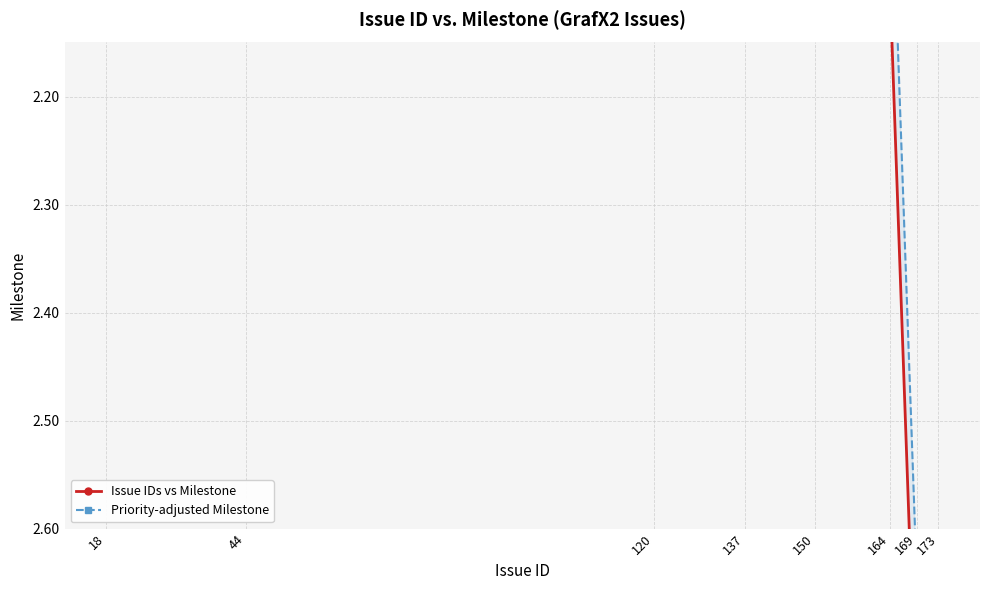

What is the value of the Priority-adjusted Milestone point at the 8th from the left?

2.6